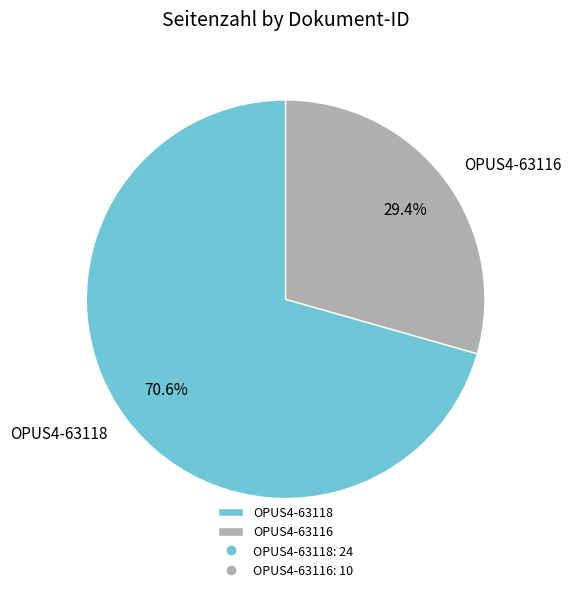

Approximately how many times larger is the value at OPUS4-63116 compared to OPUS4-63118?

0.4